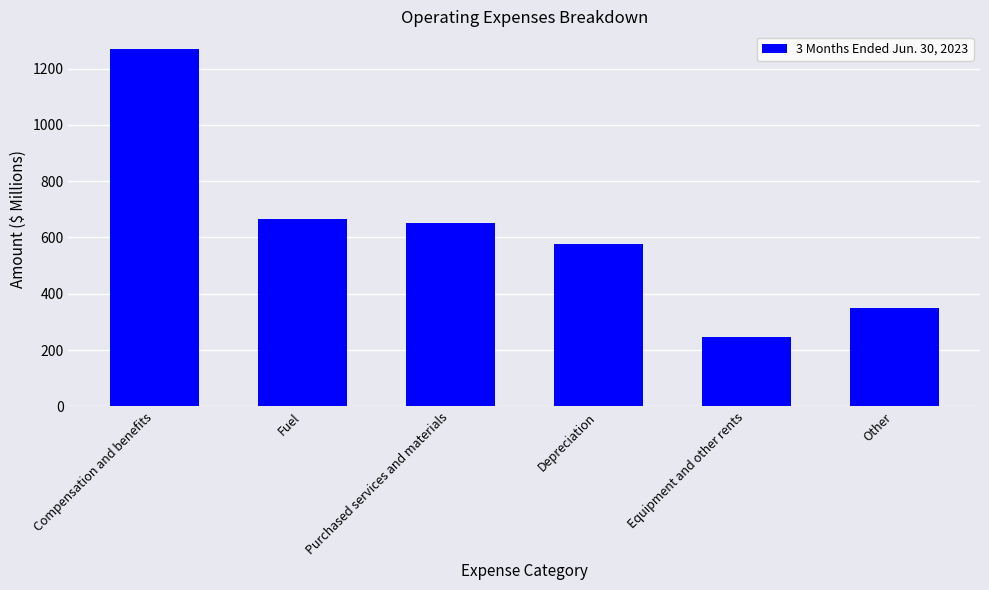

Reading left to right, what are all the values shown in this chart?

Compensation and benefits=1269	Fuel=664	Purchased services and materials=650	Depreciation=577	Equipment and other rents=248	Other=351